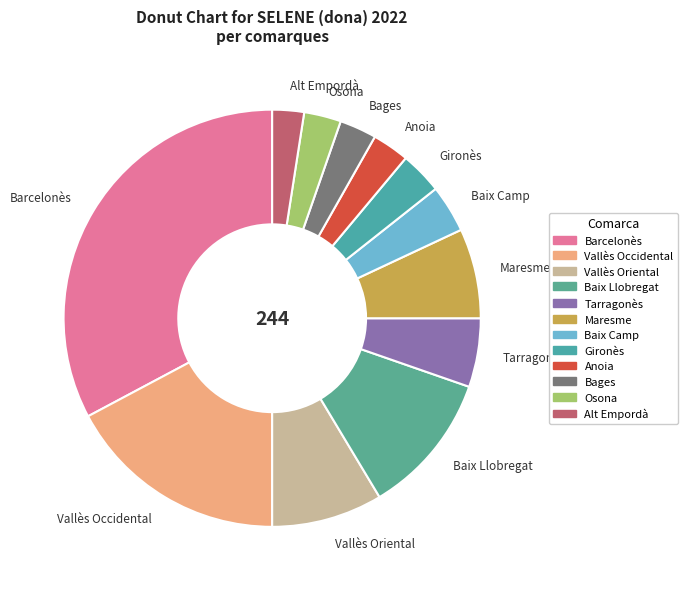

Is there a majority slice in this chart?

No